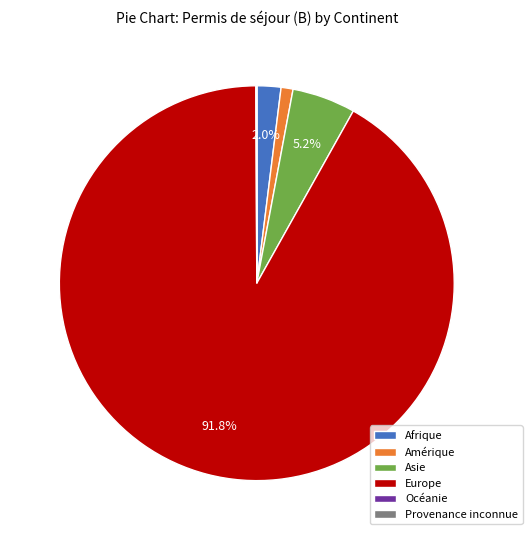

What is the largest slice in the pie chart?

Europe